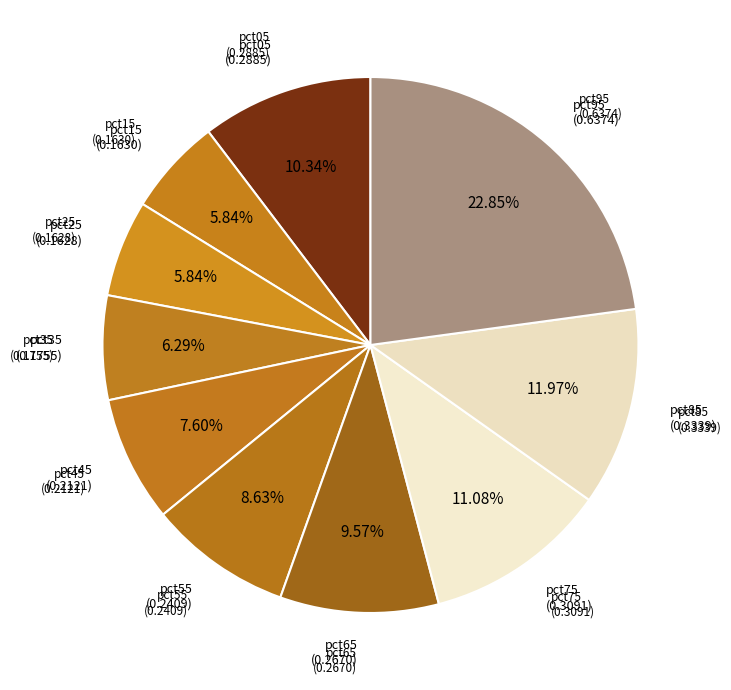

Rank the categories by value from highest to lowest.

pct95, pct85, pct75, pct05, pct65, pct55, pct45, pct35, pct15, pct25